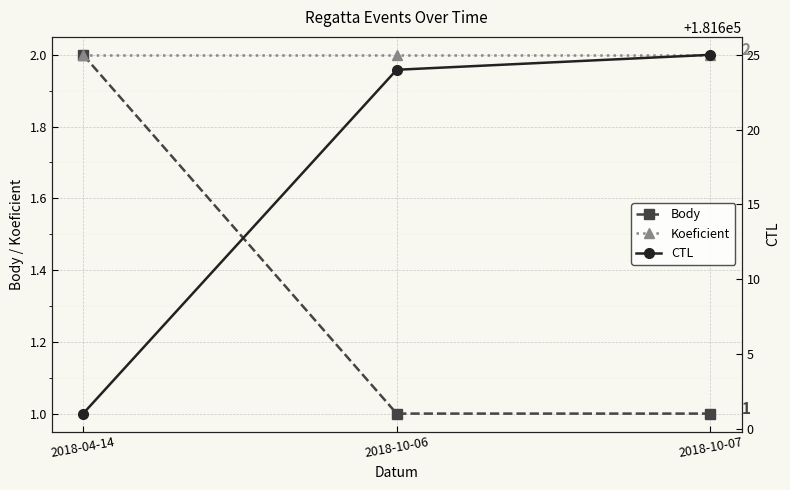

What is the label of the 2nd point from the left?

2018-10-06